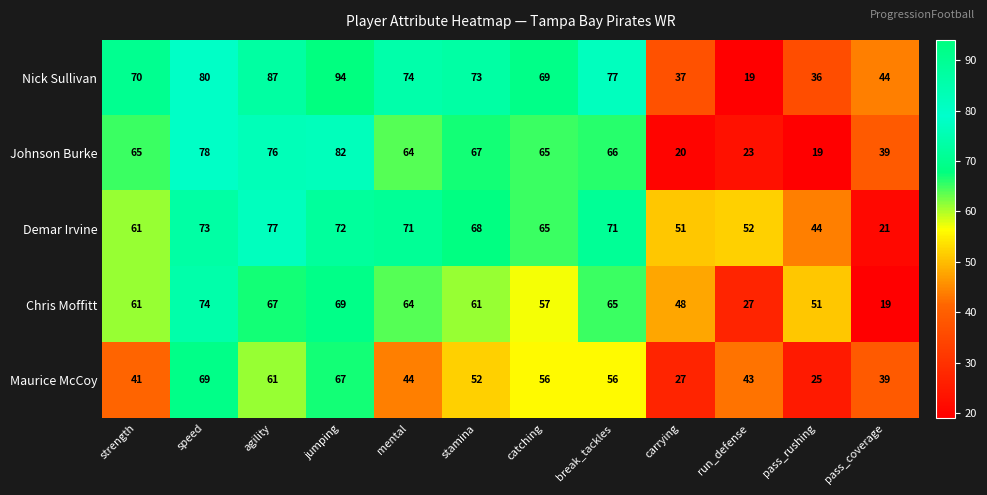

Rank the series at stamina from highest to lowest value.

Nick Sullivan, Demar Irvine, Johnson Burke, Chris Moffitt, Maurice McCoy